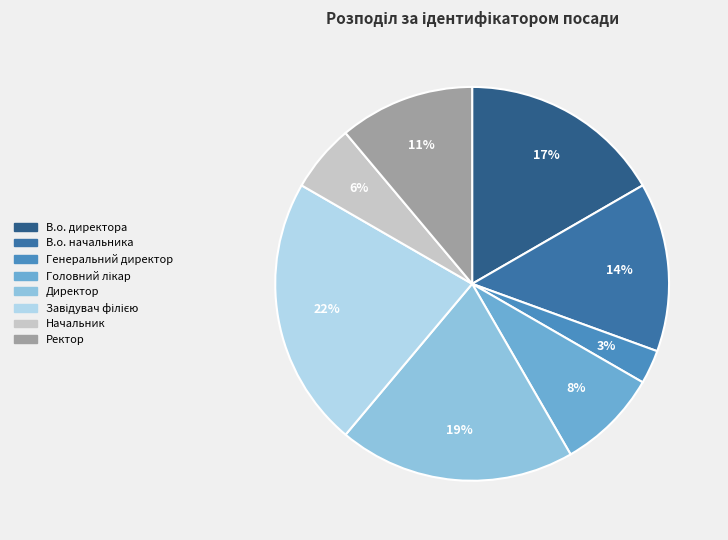

Count the number of slices in the pie.

8